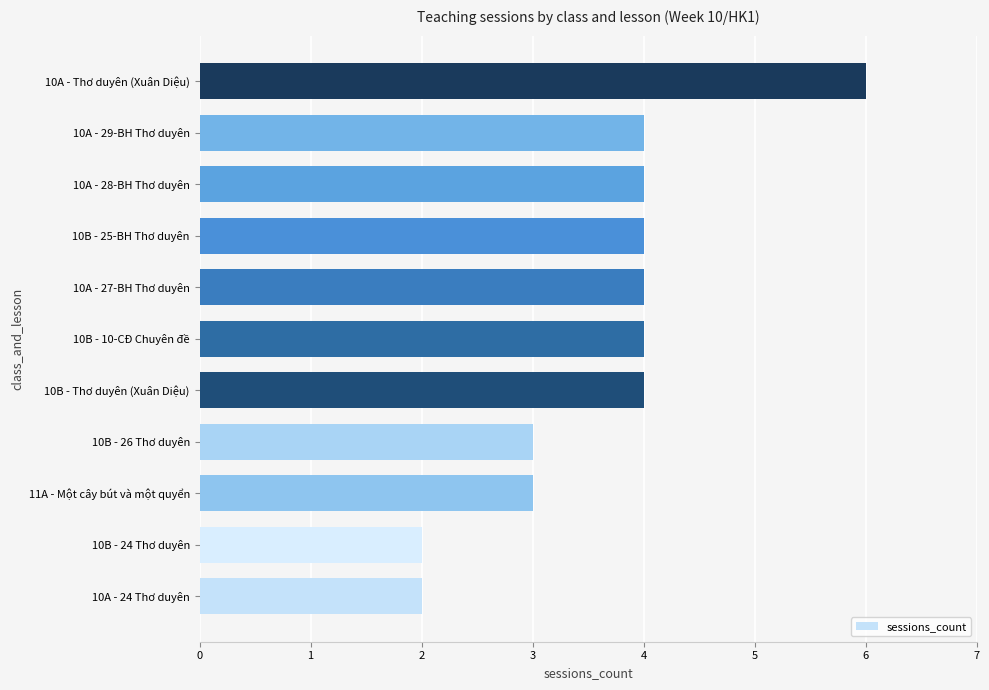

Is it true that the value at 10B - 26 Thơ duyên is 2?

False